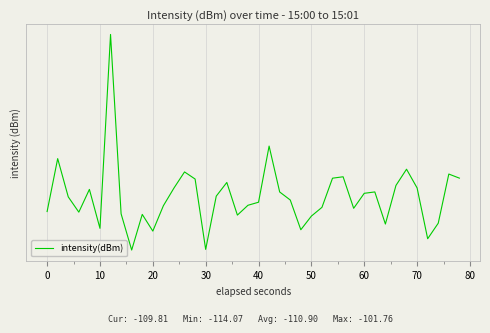

Reading left to right, what are all the values shown in this chart?

-111.8	-108.7	-110.9	-111.8	-110.5	-112.8	-101.8	-111.9	-114.1	-111.9	-112.9	-111.4	-110.4	-109.4	-109.9	-114.0	-110.9	-110.1	-112.0	-111.4	-111.2	-108.0	-110.6	-111.1	-112.9	-112.0	-111.5	-109.8	-109.7	-111.6	-110.7	-110.6	-112.5	-110.2	-109.3	-110.4	-113.4	-112.5	-109.6	-109.8